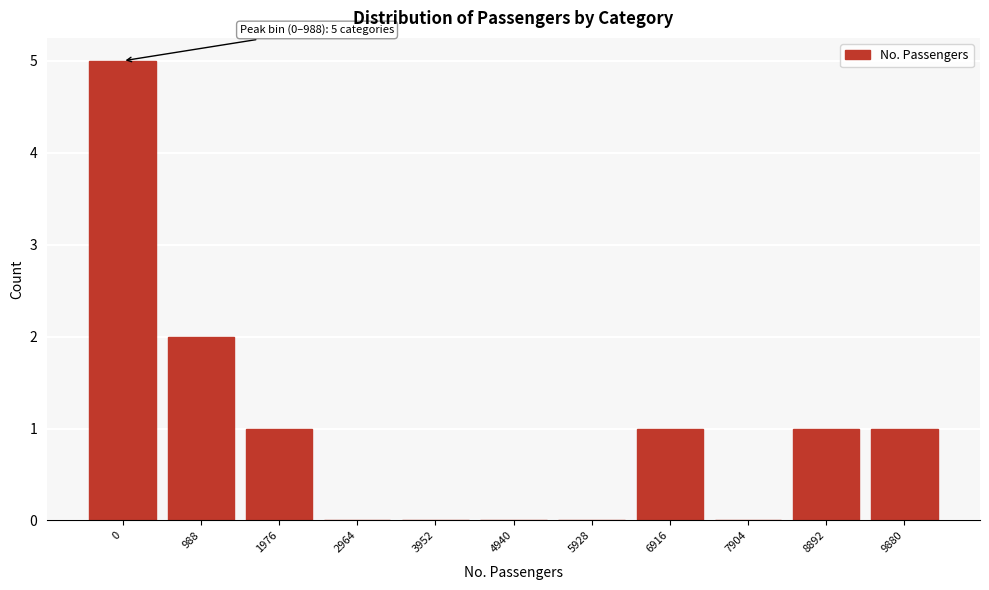

Reading left to right, what are all the values shown in this chart?

0=5	988=2	1976=1	2964=0	3952=0	4940=0	5928=0	6916=1	7904=0	8892=1	9880=1